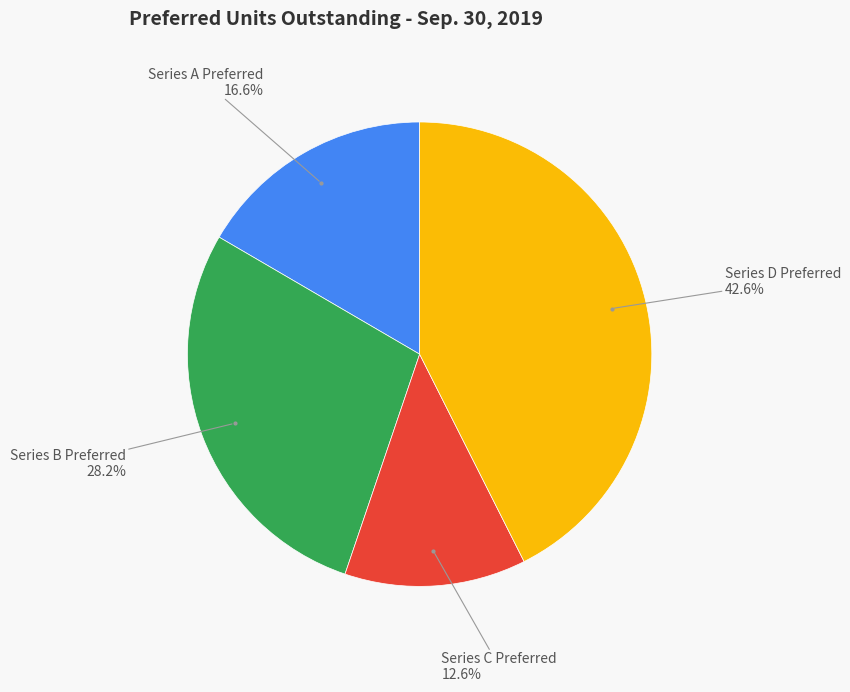

Is there any slice that represents more than half of the pie?

No